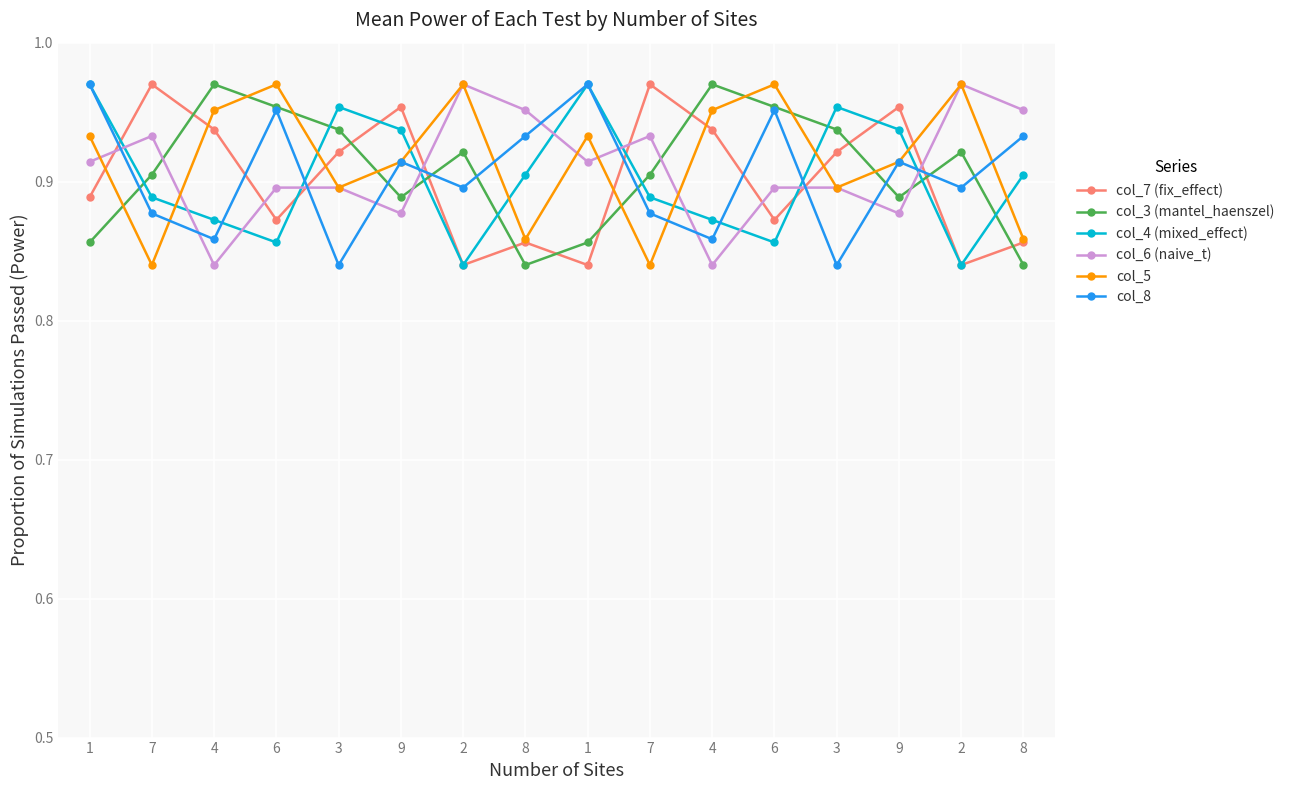

Where is the first local minimum for col_5?

7